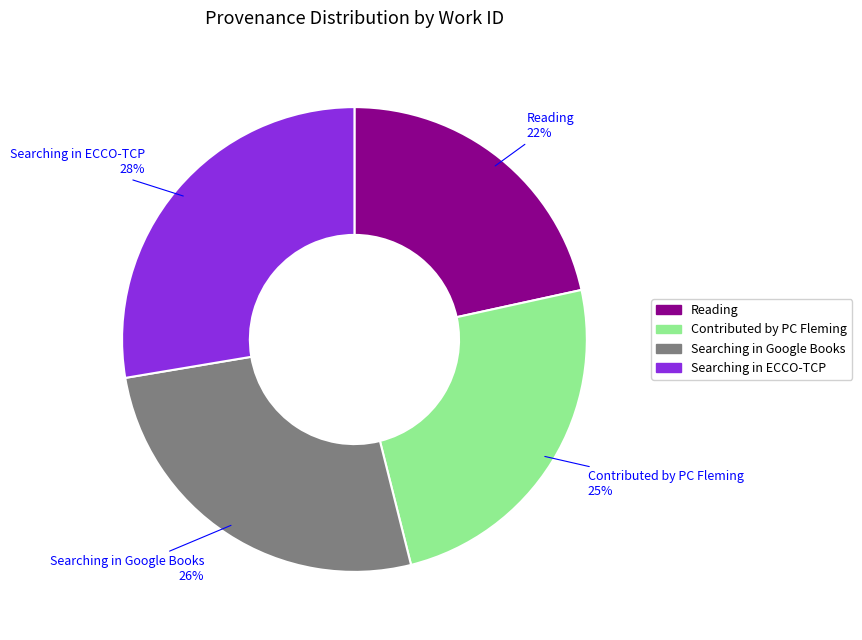

Is there a majority slice in this chart?

No